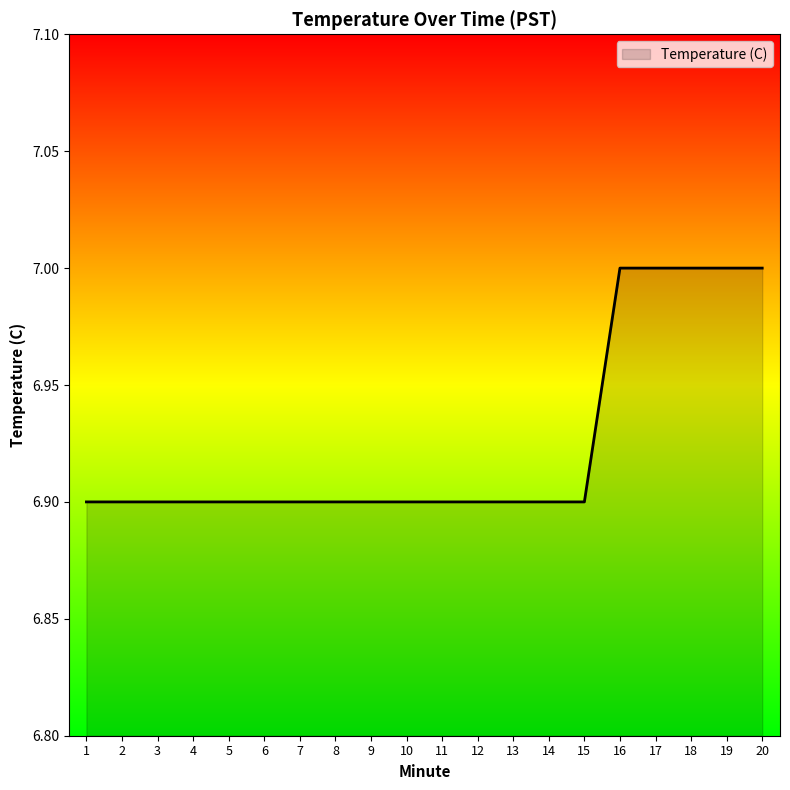

What is the ratio of the value at 6 to the value at 19?

1.0